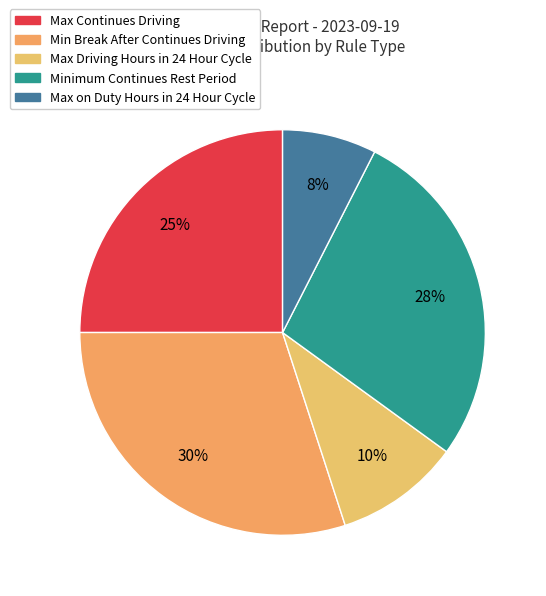

What is the largest slice in the pie chart?

Min Break After Continues Driving